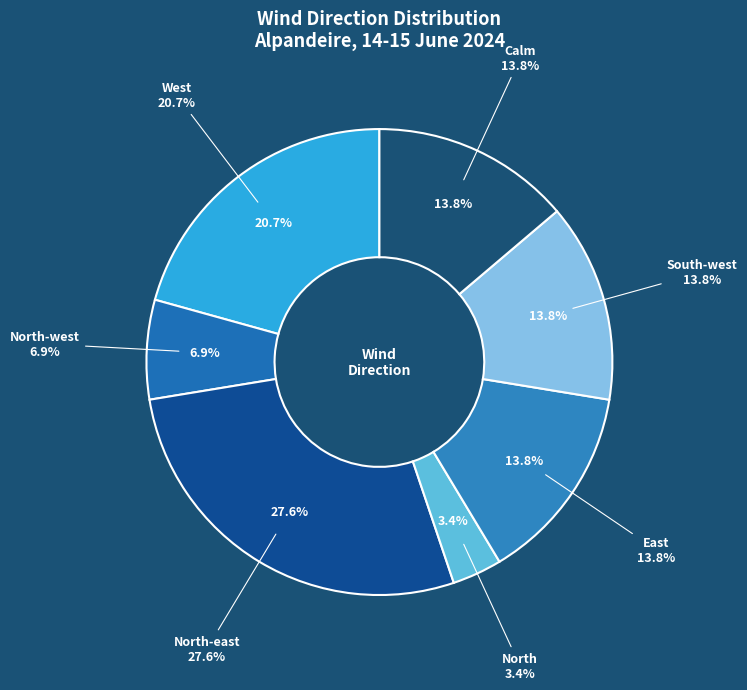

To the nearest percent, what is the combined percentage of North-west and South-west?

21%